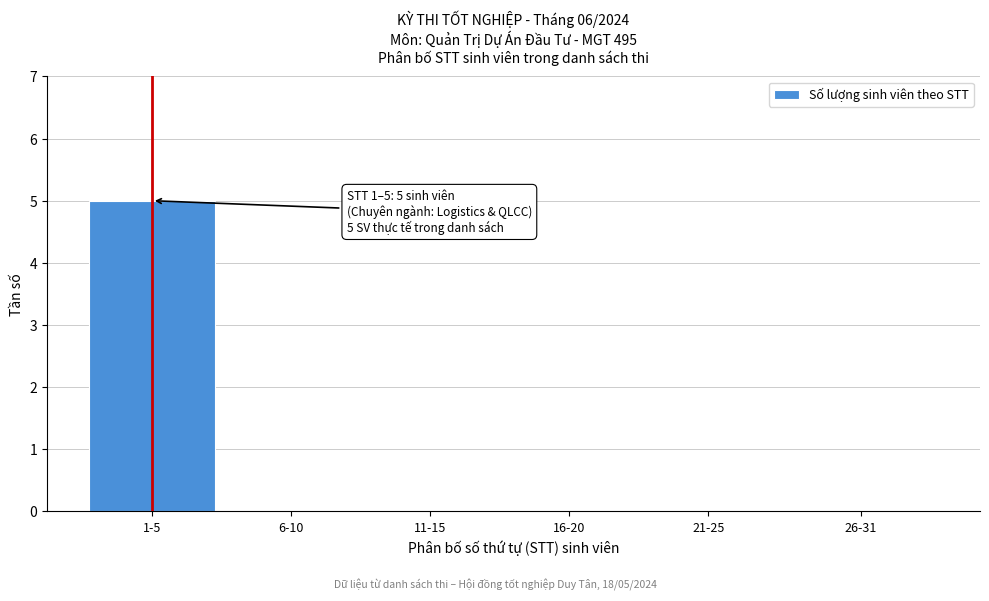

Reading right to left, what are all the values shown in this chart?

26-31=0	21-25=0	16-20=0	11-15=0	6-10=0	1-5=5